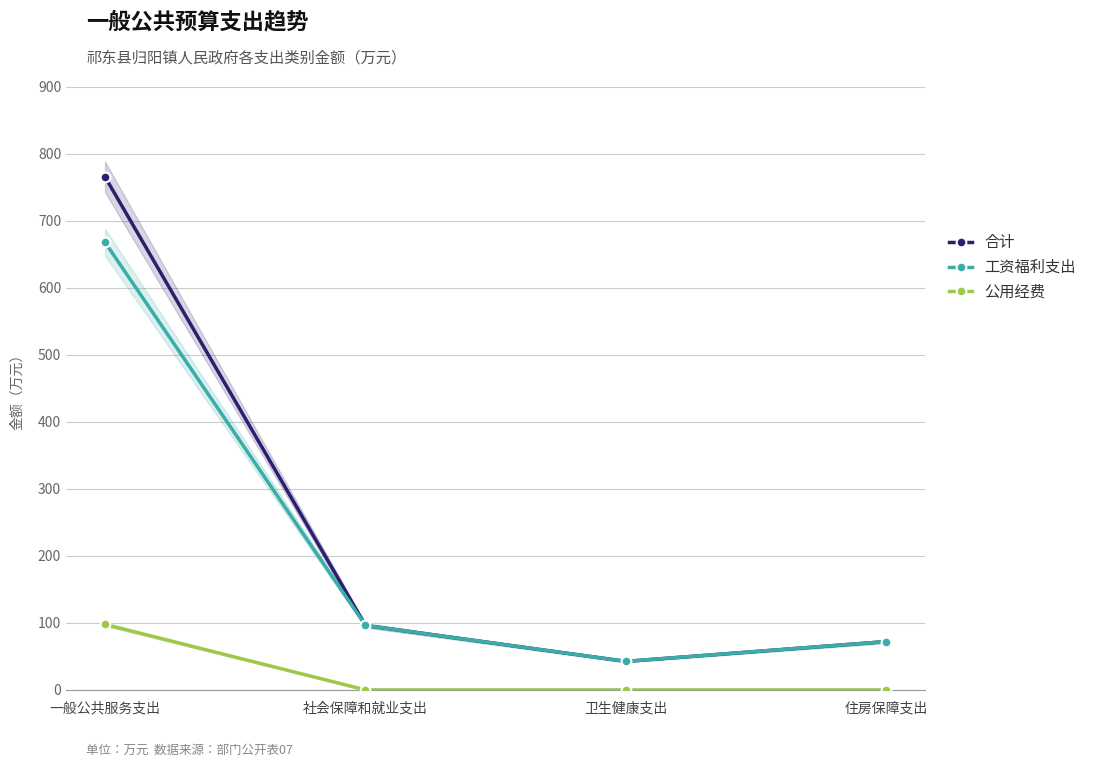

List the labels in order of 公用经费 value, largest first.

一般公共服务支出, 社会保障和就业支出, 卫生健康支出, 住房保障支出